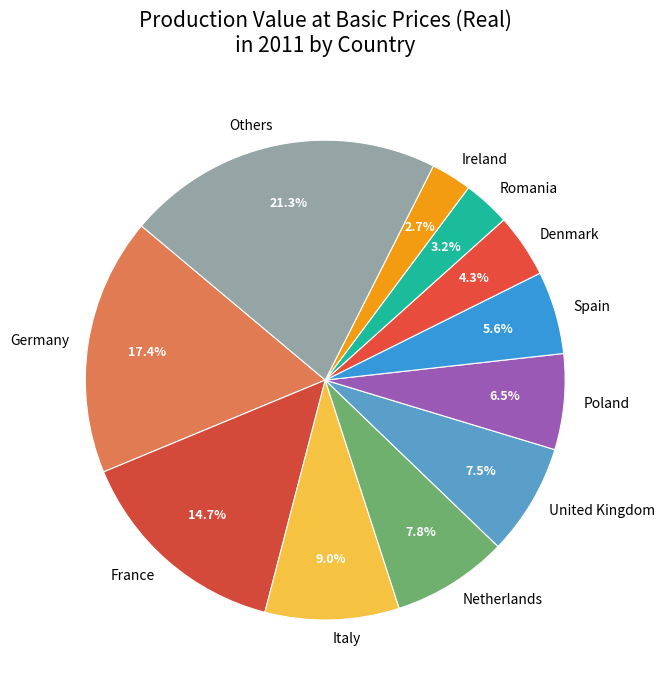

Is the sum of Others and Spain greater than half?

No